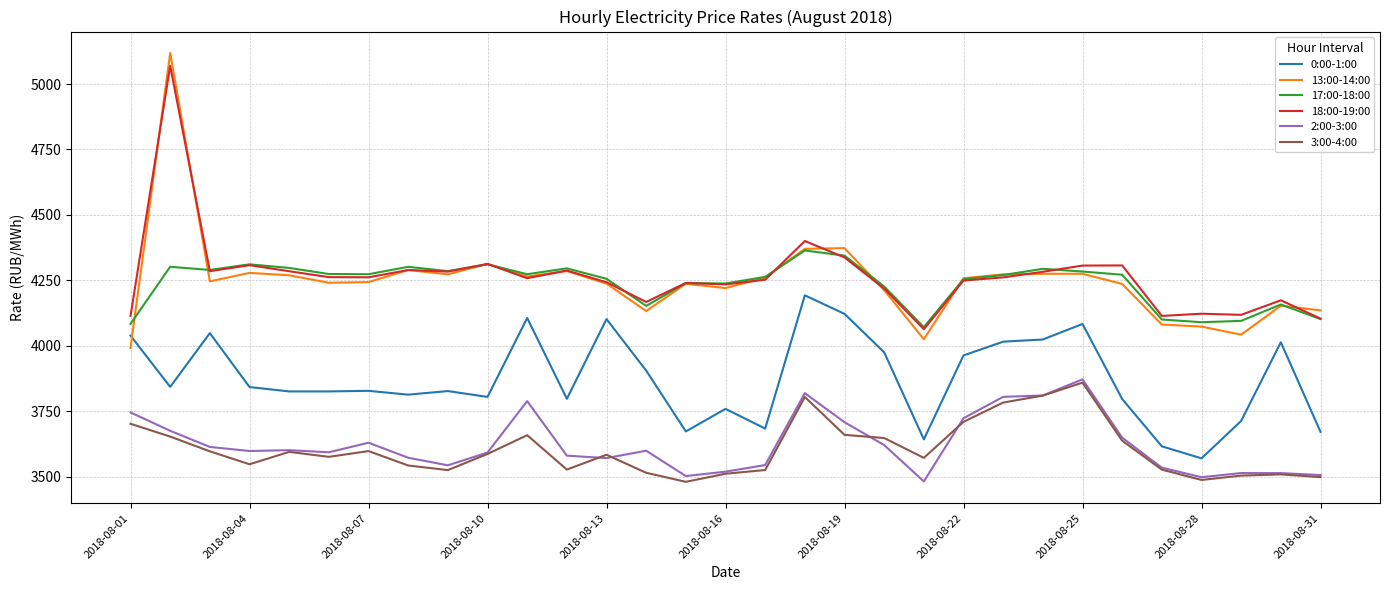

Which series has the largest range (max minus min)?

13:00-14:00